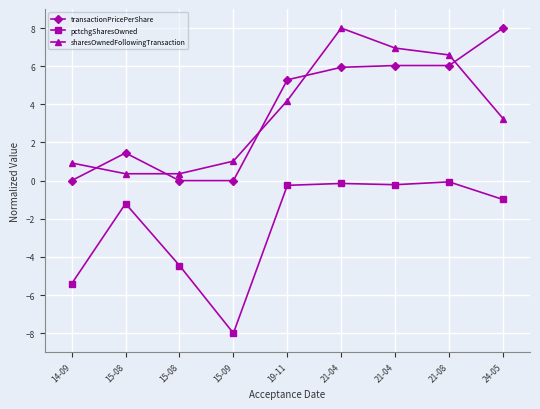

At which label does sharesOwnedFollowingTransaction reach its peak?

21-04